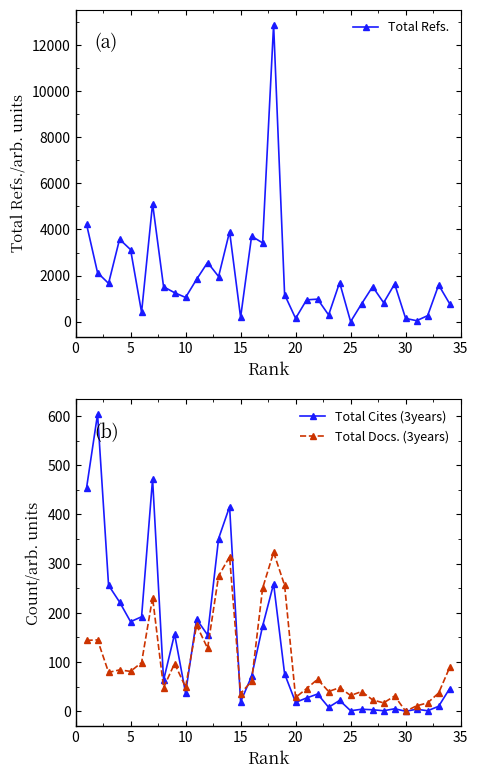

What is the maximum value for Total Refs.?

12898